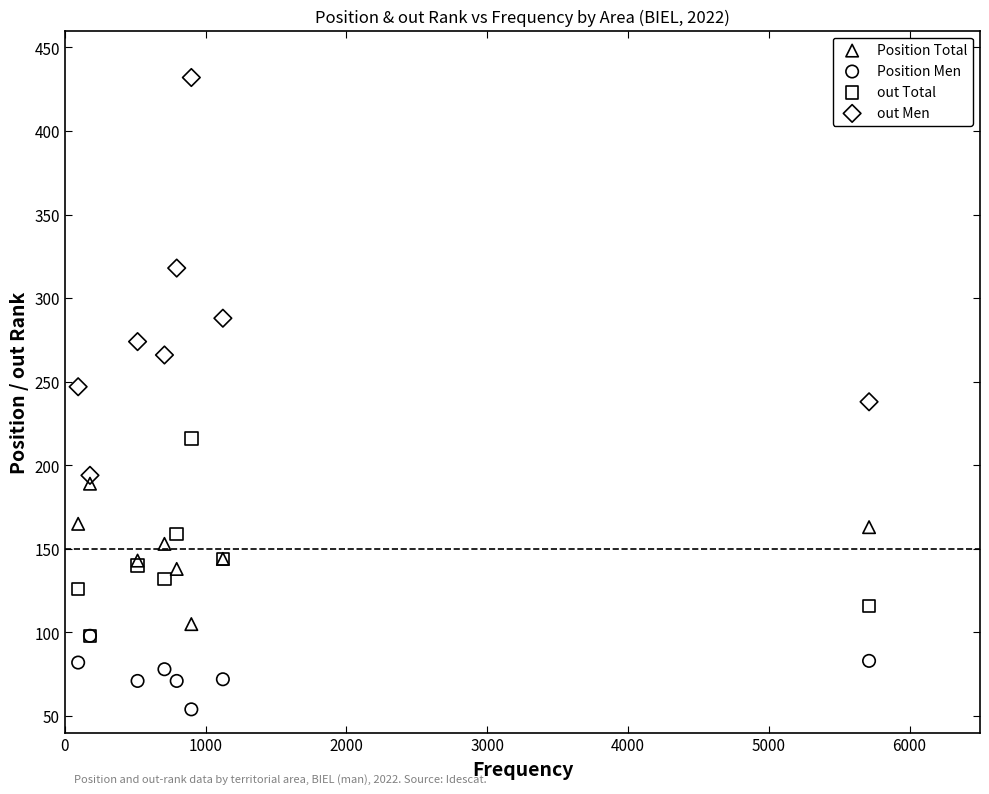

Which series reaches the minimum Y coordinate?

Position Men